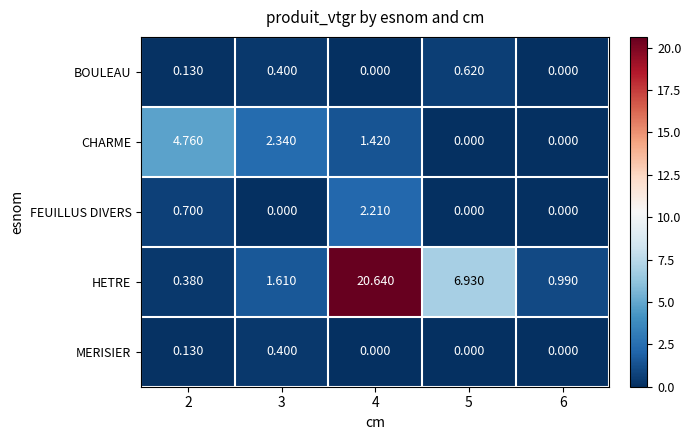

Which series has the largest range (max minus min)?

HETRE